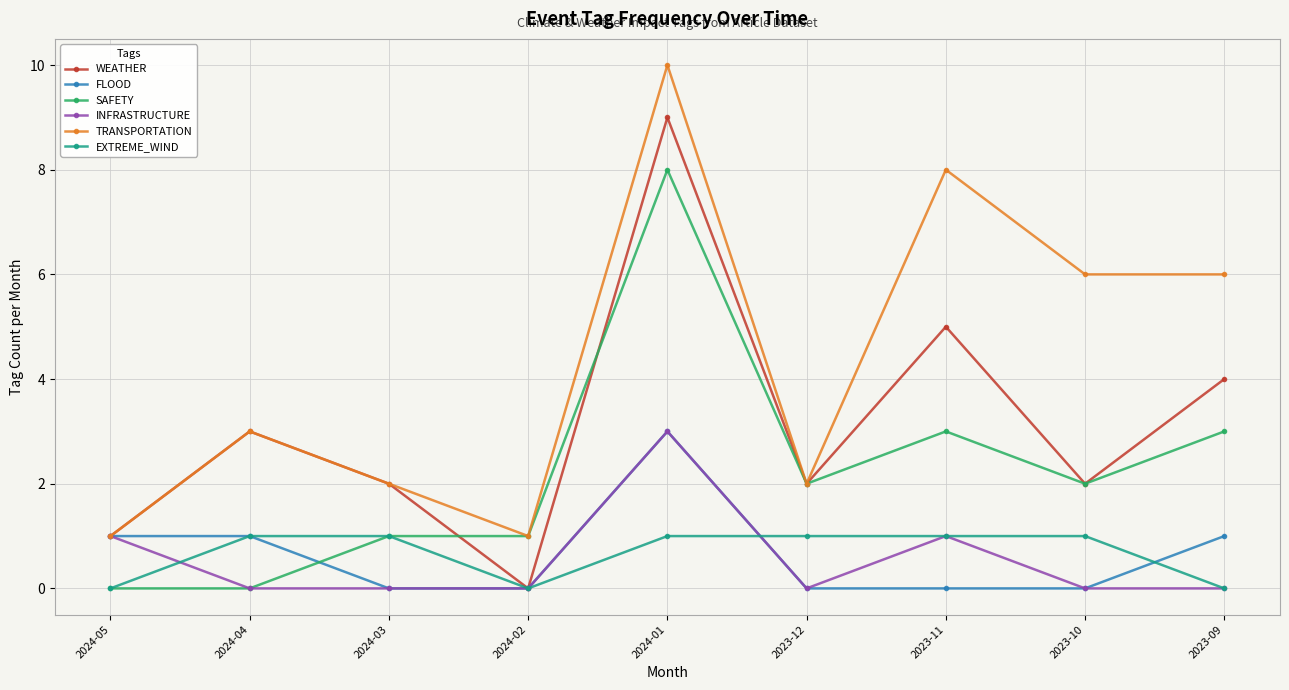

What is the label of the 8th point from the right?

2024-04